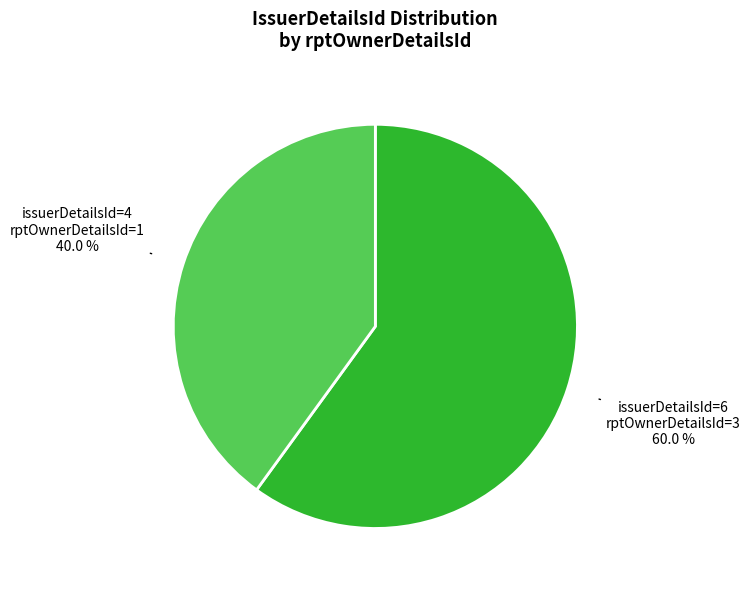

Is there a majority slice in this chart?

Yes